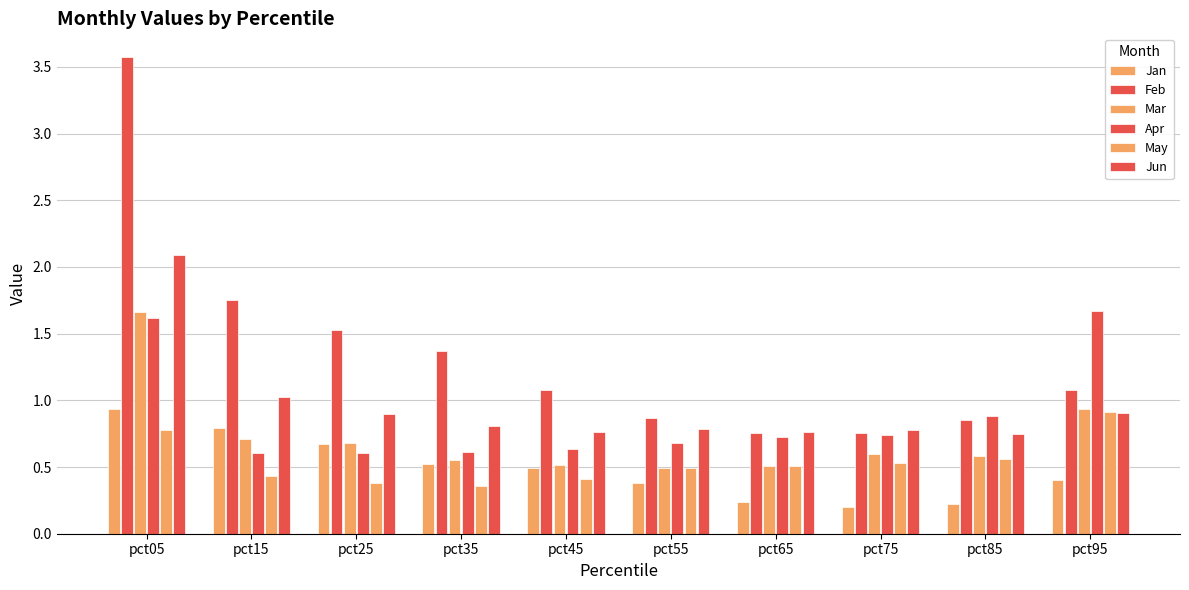

How many bars are there in total?

60